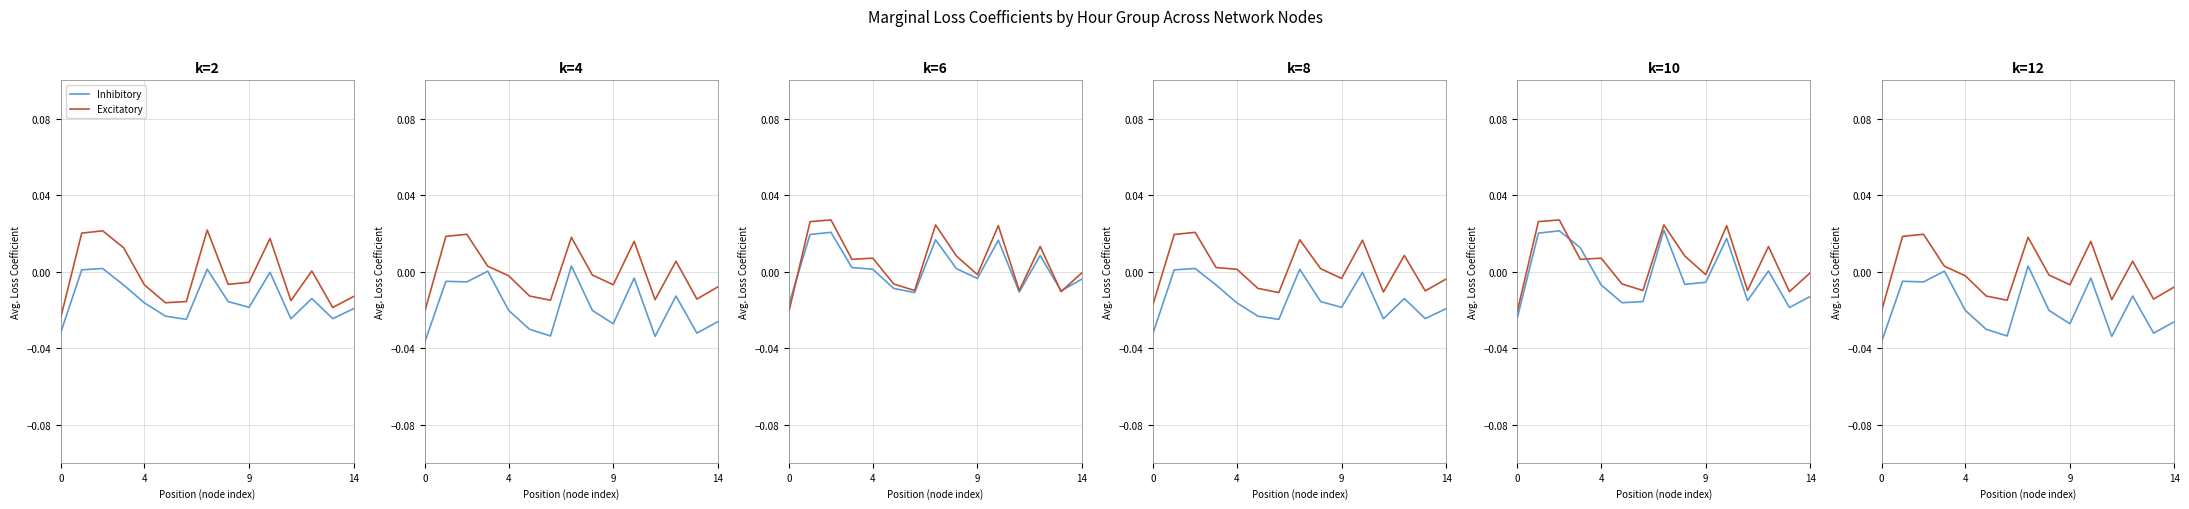

How many interior local peaks does the Excitatory series have?

4